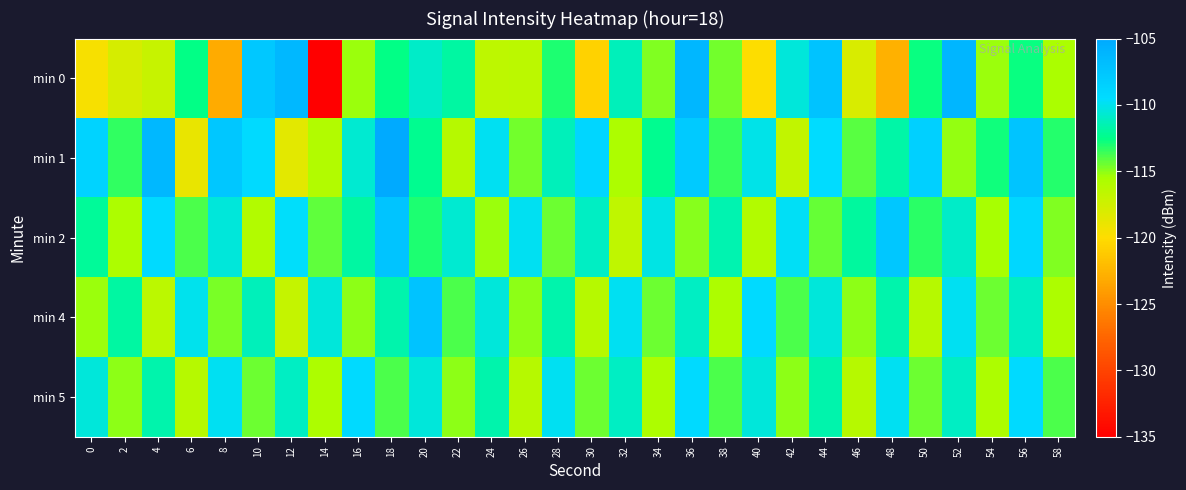

Reading left to right, extract all data points from this chart.

min 0: 0=-119.6	2=-117.8	4=-117.0	6=-112.6	8=-123.1	10=-107.8	12=-106.4	14=-134.9	16=-115.3	18=-112.5	20=-110.9	22=-111.8	24=-116.5	26=-116.4	28=-113.1	30=-120.7	32=-111.2	34=-114.8	36=-106.3	38=-114.6	40=-119.9	42=-110.5	44=-107.3	46=-118.0	48=-122.8	50=-112.7	52=-106.1	54=-115.3	56=-112.7	58=-115.6
min 1: 0=-108.7	2=-113.4	4=-106.3	6=-118.9	8=-107.7	10=-109.3	12=-118.6	14=-115.9	16=-110.7	18=-105.1	20=-112.3	22=-116.2	24=-109.9	26=-114.6	28=-111.2	30=-108.9	32=-115.7	34=-112.3	36=-107.9	38=-113.5	40=-110.1	42=-116.8	44=-109.5	46=-114.1	48=-111.8	50=-108.5	52=-115.1	54=-112.8	56=-107.5	58=-113.1
min 2: 0=-112.1	2=-115.7	4=-109.2	6=-113.9	8=-110.5	10=-116.0	12=-109.7	14=-114.2	16=-111.9	18=-107.5	20=-113.0	22=-110.7	24=-115.2	26=-109.9	28=-114.5	30=-111.0	32=-116.7	34=-110.2	36=-114.9	38=-111.5	40=-116.0	42=-109.8	44=-114.3	46=-112.0	48=-107.7	50=-113.2	52=-110.9	54=-115.4	56=-109.1	58=-114.7
min 4: 0=-115.2	2=-111.9	4=-116.5	6=-110.0	8=-114.7	10=-111.2	12=-116.9	14=-110.5	16=-115.0	18=-111.7	20=-107.2	22=-113.9	24=-110.5	26=-115.0	28=-111.7	30=-116.2	32=-109.9	34=-114.5	36=-111.0	38=-115.7	40=-109.2	42=-113.9	44=-110.5	46=-115.0	48=-111.7	50=-116.2	52=-109.9	54=-114.5	56=-111.0	58=-115.7
min 5: 0=-110.5	2=-115.0	4=-111.7	6=-116.2	8=-109.9	10=-114.5	12=-111.0	14=-115.7	16=-109.2	18=-113.9	20=-110.5	22=-115.0	24=-111.7	26=-116.2	28=-109.9	30=-114.5	32=-111.0	34=-115.7	36=-109.2	38=-113.9	40=-110.5	42=-115.0	44=-111.7	46=-116.2	48=-109.9	50=-114.5	52=-111.0	54=-115.7	56=-109.2	58=-113.9